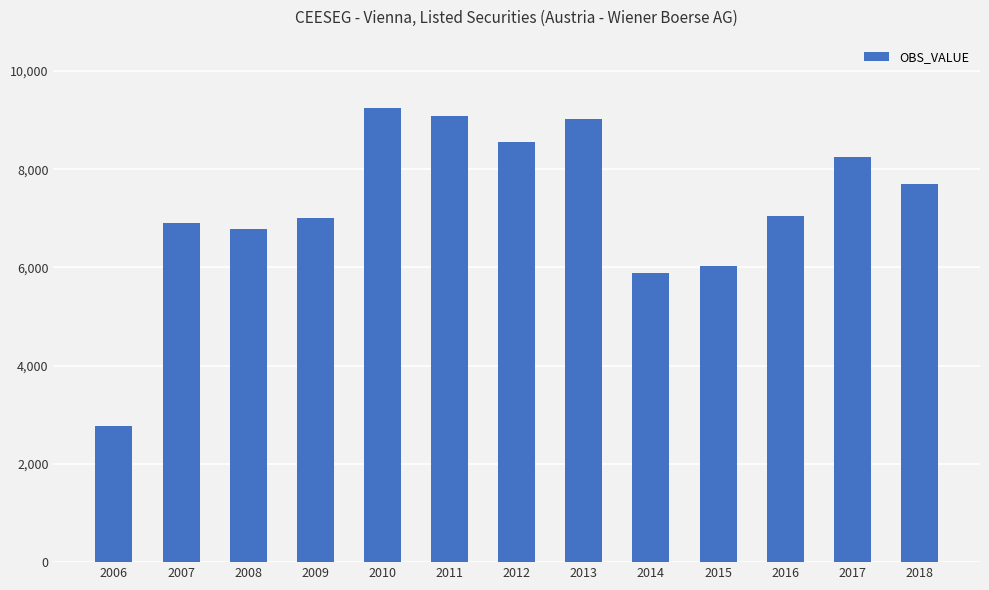

What is the average value?

7250